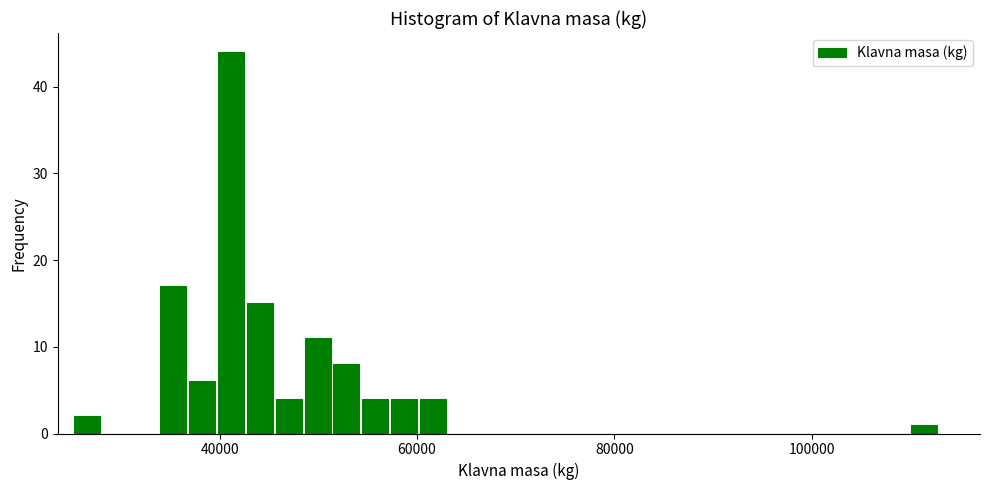

Read against the x-axis, roughly where is the centre of the tallest bar?

42000